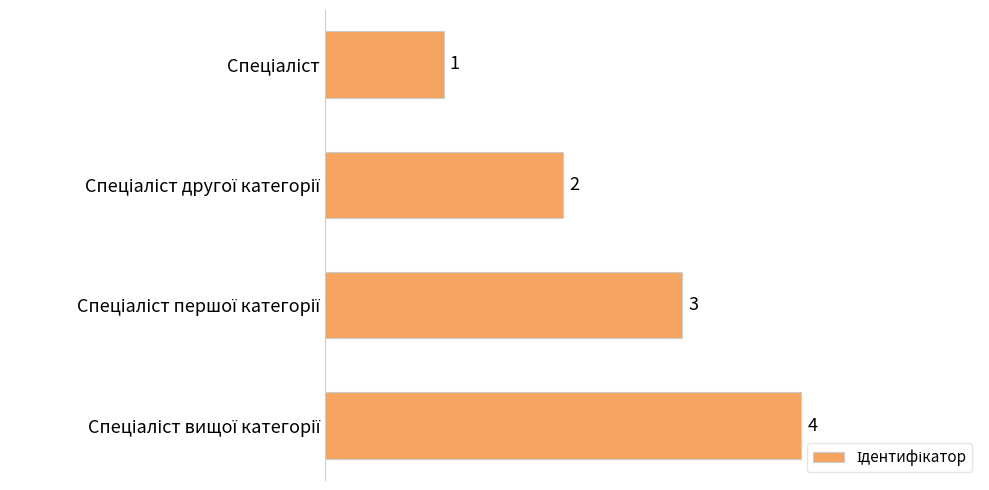

Count the number of categories in the chart.

4